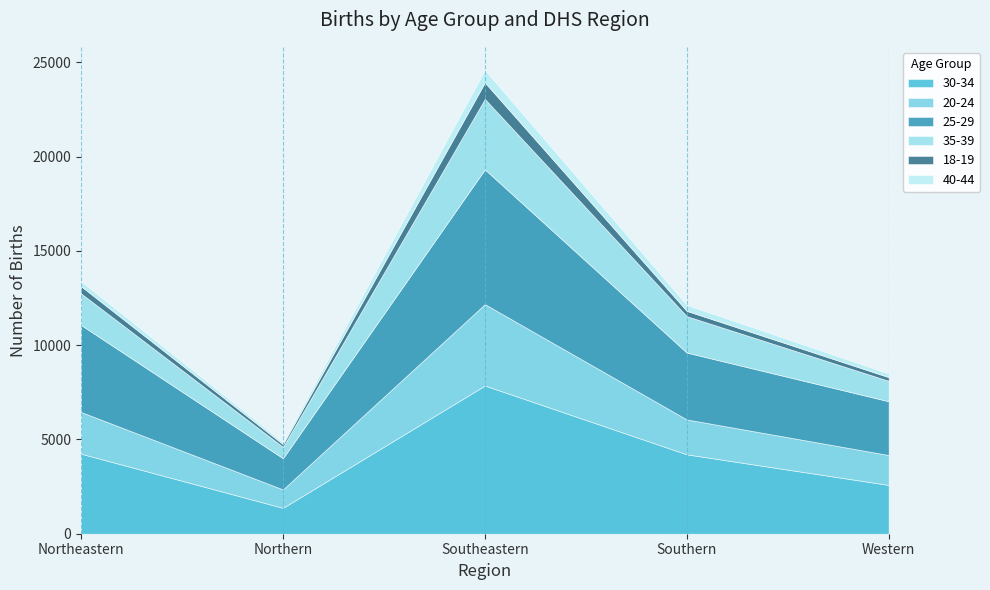

Is the value of 25-29 at Southern greater than the value of 18-19 at Western?

Yes